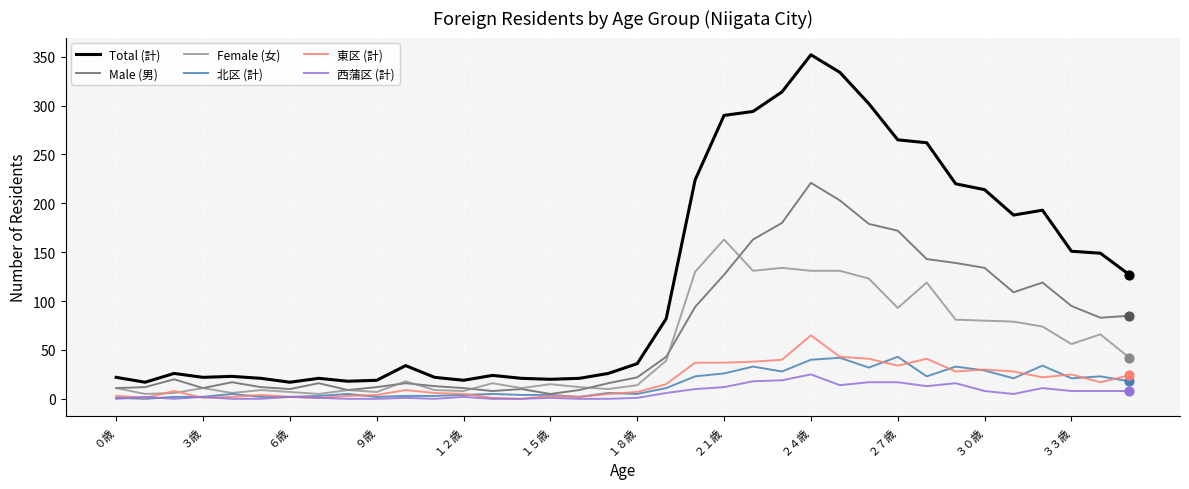

Which series has the widest spread of values?

Total (計)